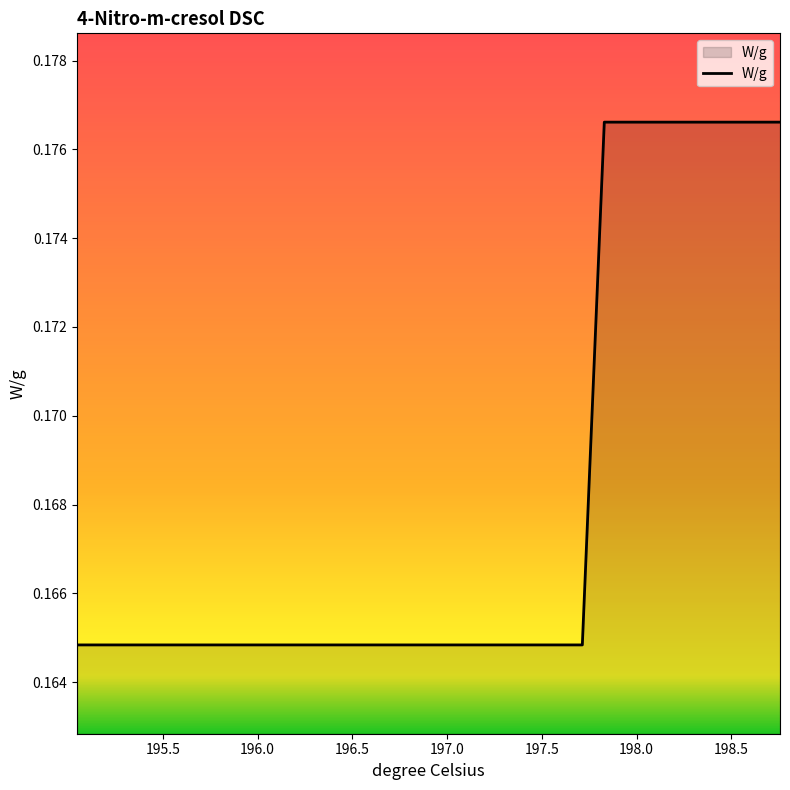

How many lines are shown in the chart?

1